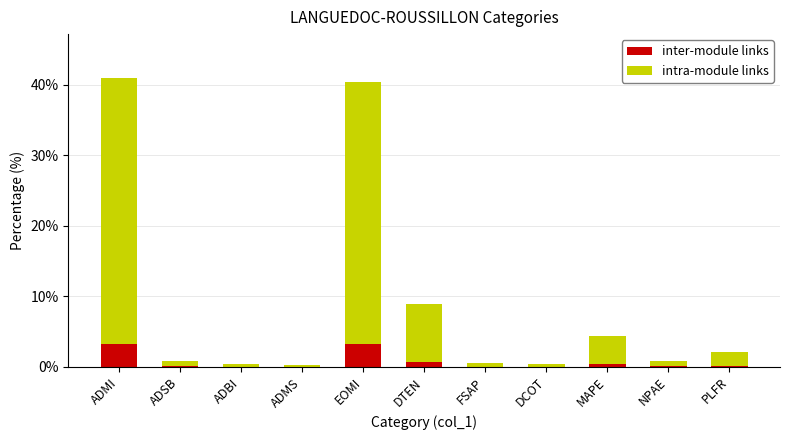

The value of inter-module links at EOMI is 1.2. True or false?

False